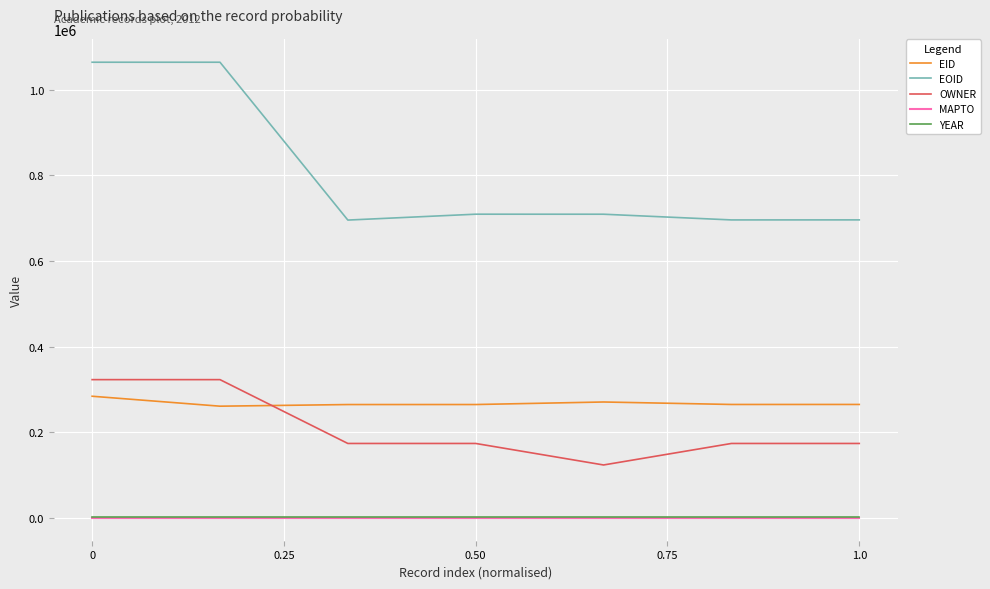

Which series has the widest spread of values?

EOID